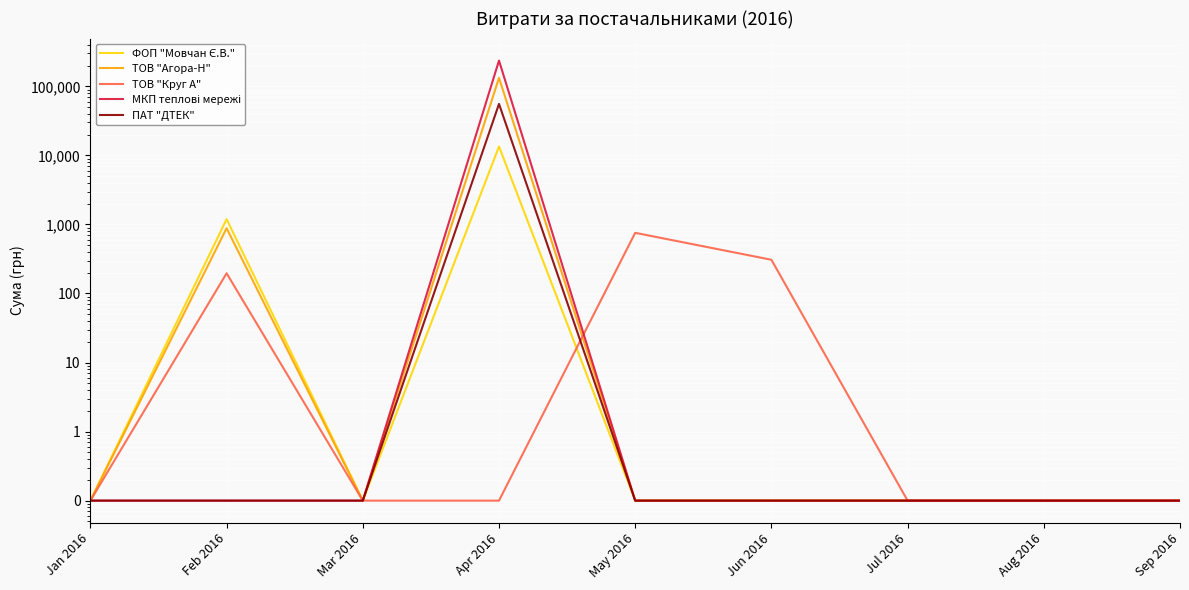

At which category is the sum across all series the highest?

Apr 2016